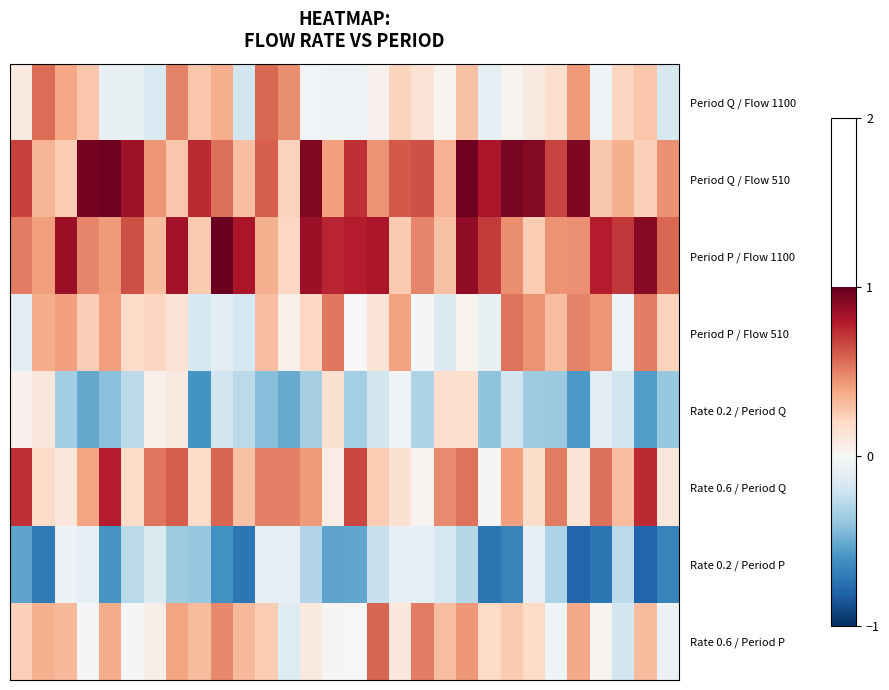

Reading left to right, transcribe all the data shown in this chart.

Period Q / Flow 1100: 0.1	0.6	0.4	0.3	-0.1	-0.1	-0.2	0.5	0.3	0.4	-0.2	0.6	0.5	-0.0	-0.1	-0.1	0.0	0.2	0.1	0.0	0.3	-0.1	0.0	0.1	0.2	0.4	-0.0	0.2	0.3	-0.2
Period Q / Flow 510: 0.7	0.3	0.3	1.0	1.0	0.8	0.4	0.3	0.7	0.6	0.3	0.6	0.2	0.9	0.4	0.7	0.4	0.6	0.6	0.3	1.0	0.8	1.0	0.9	0.7	0.9	0.3	0.4	0.2	0.5
Period P / Flow 1100: 0.5	0.4	0.9	0.5	0.4	0.6	0.3	0.8	0.3	1.0	0.8	0.4	0.2	0.9	0.8	0.8	0.8	0.3	0.5	0.3	0.9	0.7	0.5	0.3	0.4	0.5	0.8	0.7	0.9	0.6
Period P / Flow 510: -0.1	0.4	0.4	0.2	0.4	0.2	0.2	0.1	-0.2	-0.1	-0.2	0.3	0.1	0.2	0.5	-0.0	0.1	0.4	-0.0	-0.1	0.0	-0.1	0.5	0.4	0.3	0.5	0.4	-0.1	0.5	0.2
Rate 0.2 / Period Q: 0.0	0.1	-0.3	-0.5	-0.4	-0.3	0.1	0.1	-0.6	-0.2	-0.3	-0.4	-0.5	-0.3	0.2	-0.3	-0.2	-0.0	-0.3	0.2	0.2	-0.4	-0.2	-0.4	-0.4	-0.6	-0.1	-0.2	-0.6	-0.4
Rate 0.6 / Period Q: 0.7	0.2	0.1	0.4	0.8	0.2	0.5	0.6	0.2	0.6	0.3	0.5	0.5	0.4	0.1	0.7	0.3	0.1	0.0	0.5	0.5	0.0	0.4	0.2	0.5	0.1	0.6	0.3	0.7	0.1
Rate 0.2 / Period P: -0.5	-0.7	-0.1	-0.1	-0.6	-0.3	-0.1	-0.4	-0.4	-0.6	-0.7	-0.1	-0.1	-0.3	-0.5	-0.5	-0.2	-0.1	-0.1	-0.2	-0.3	-0.7	-0.7	-0.1	-0.3	-0.8	-0.7	-0.3	-0.8	-0.7
Rate 0.6 / Period P: 0.2	0.4	0.3	-0.0	0.4	-0.0	0.1	0.4	0.3	0.5	0.3	0.3	-0.1	0.1	0.0	-0.0	0.6	0.1	0.5	0.3	0.4	0.2	0.3	0.2	-0.0	0.4	0.0	-0.2	0.3	-0.1